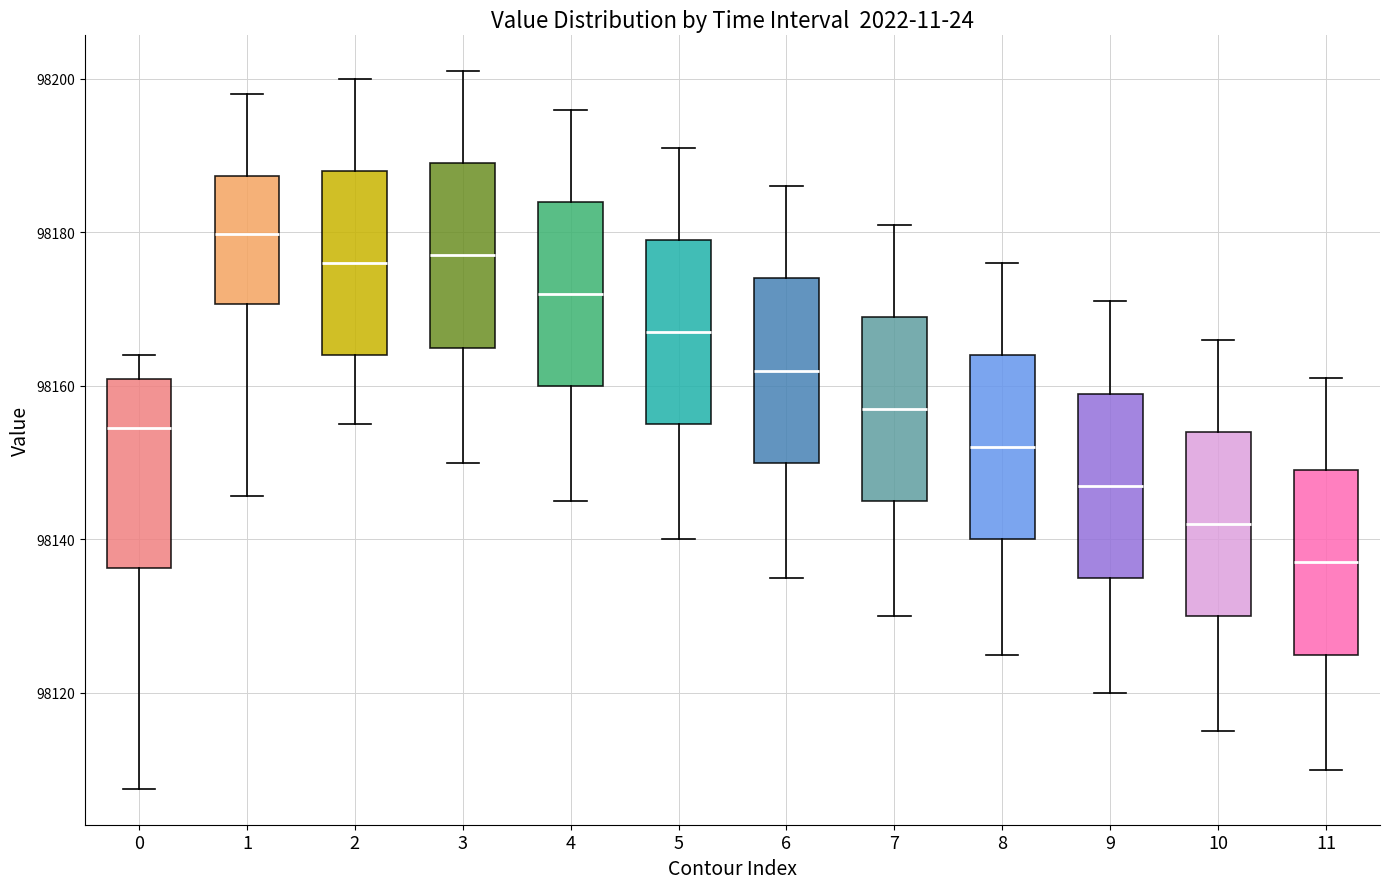

Where is the lower edge of the box at x = 3 on the y-axis? The values are not printed on the chart, so give them approximately, as read against the axis.

98166